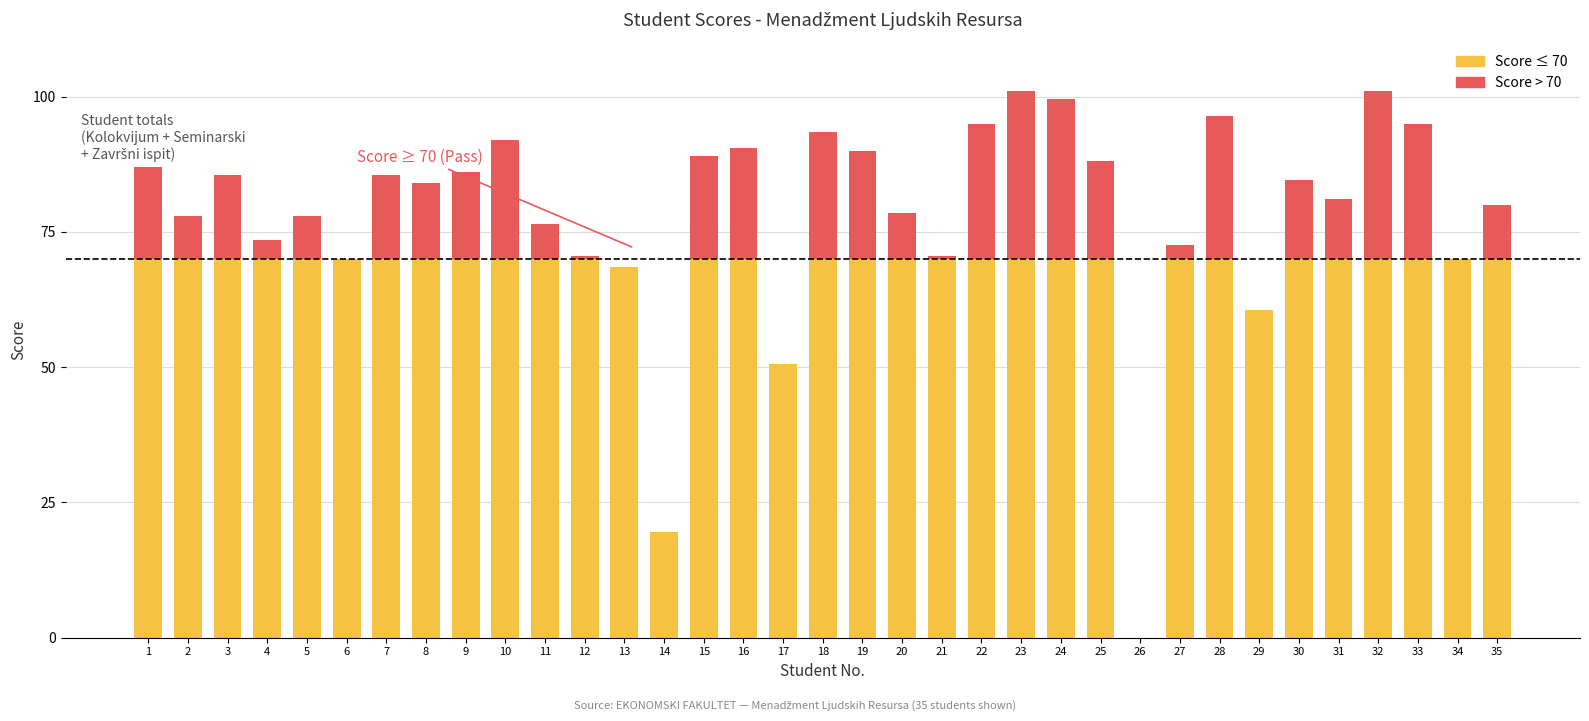

What is the total value across all series at 2?

78.0